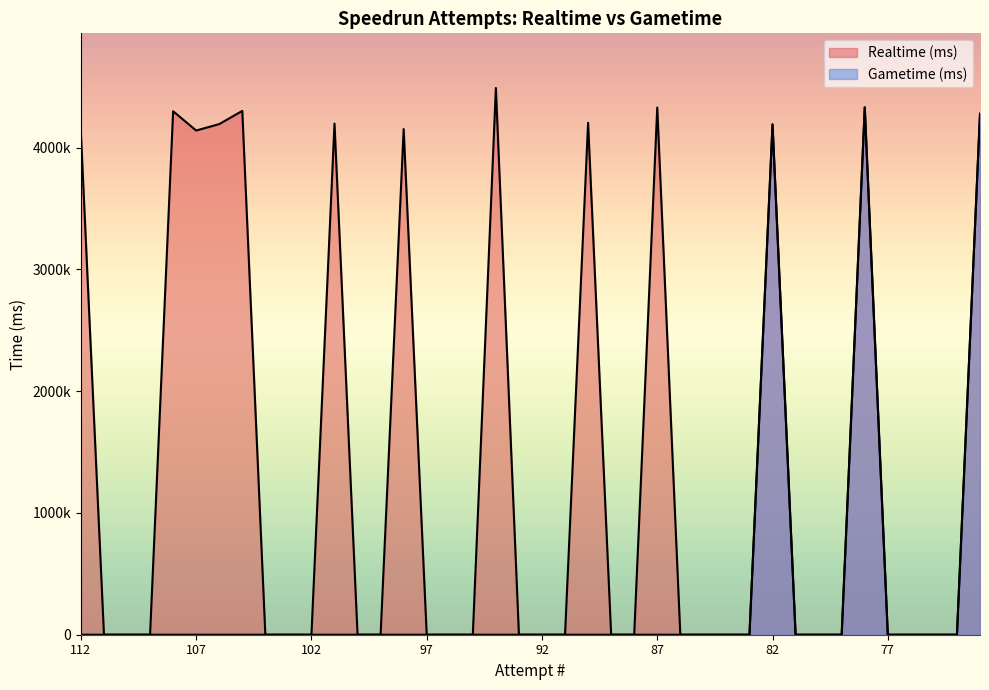

True or false: Realtime (ms) has more than 2 points higher than both neighbors.

True